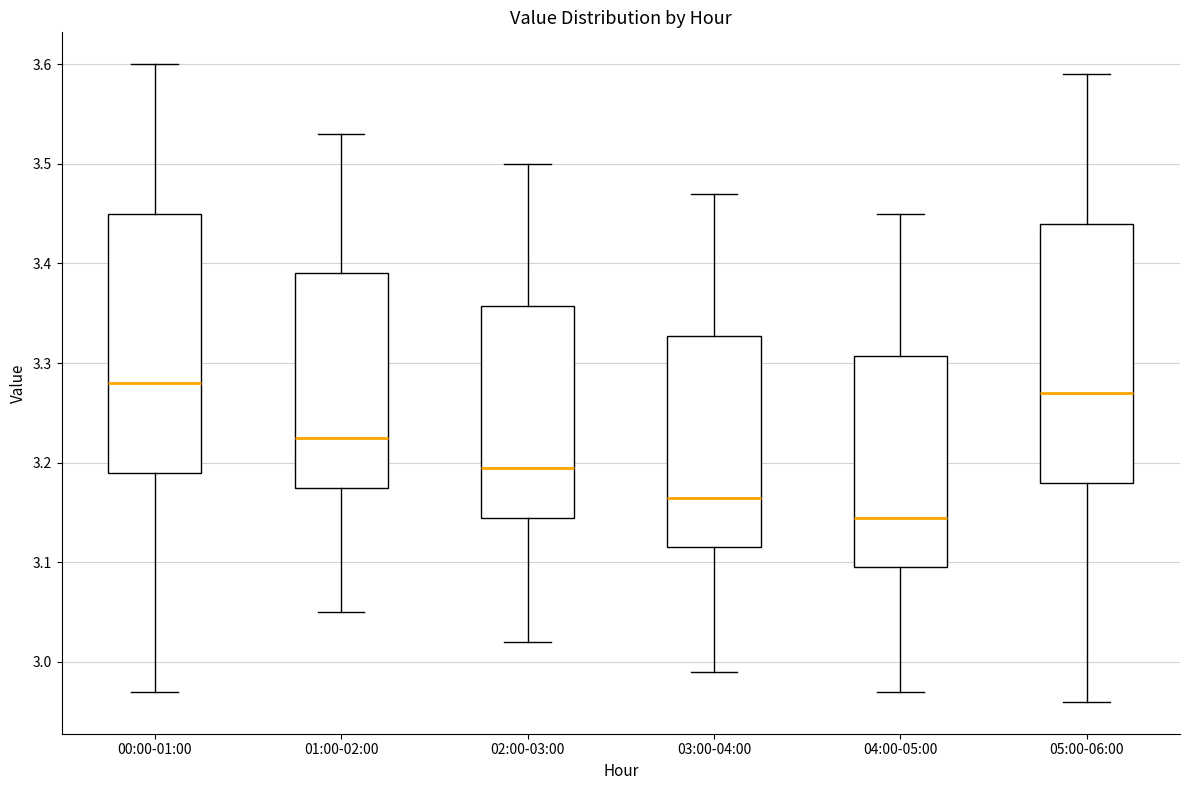

Which box's median line is the lowest?

04:00-05:00